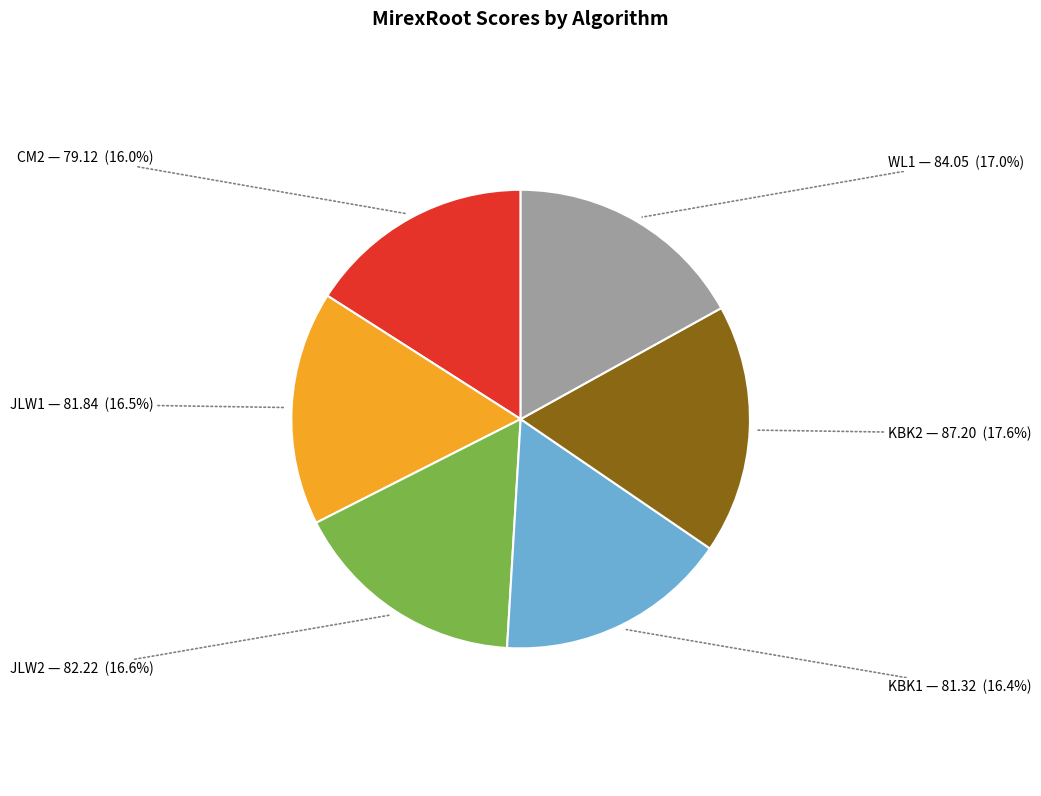

How many segments does this pie chart have?

6